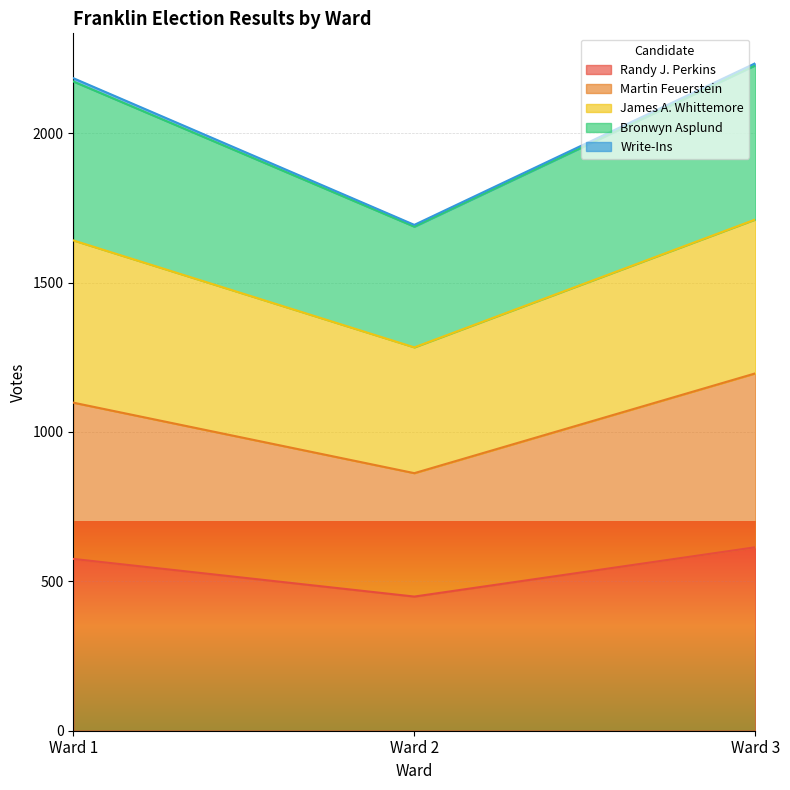

List the labels in order of Bronwyn Asplund value, largest first.

Ward 3, Ward 1, Ward 2